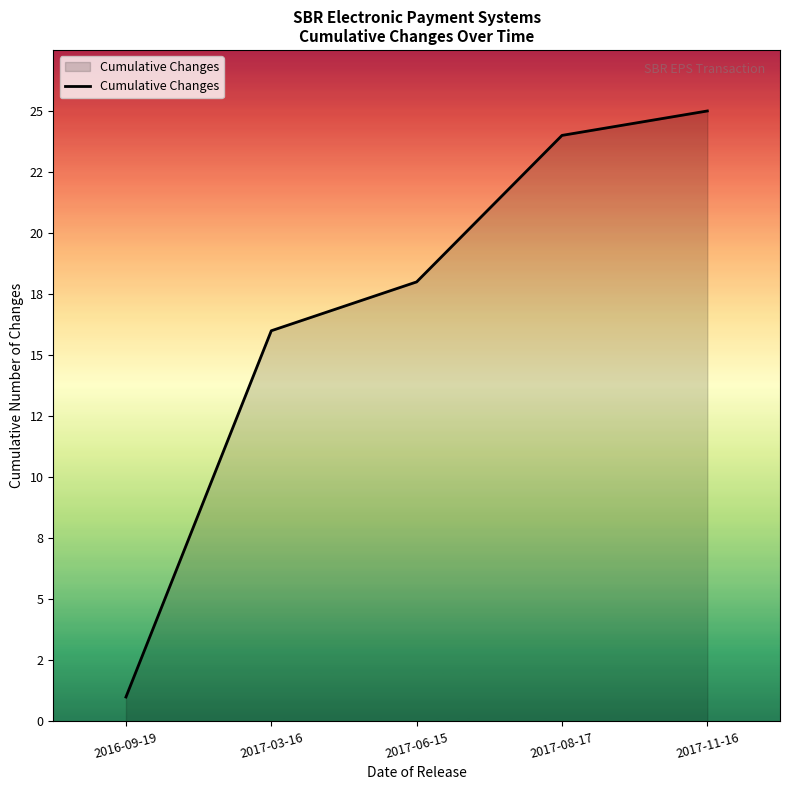

Reading right to left, what are all the values shown in this chart?

2017-11-16=25	2017-08-17=24	2017-06-15=18	2017-03-16=16	2016-09-19=1